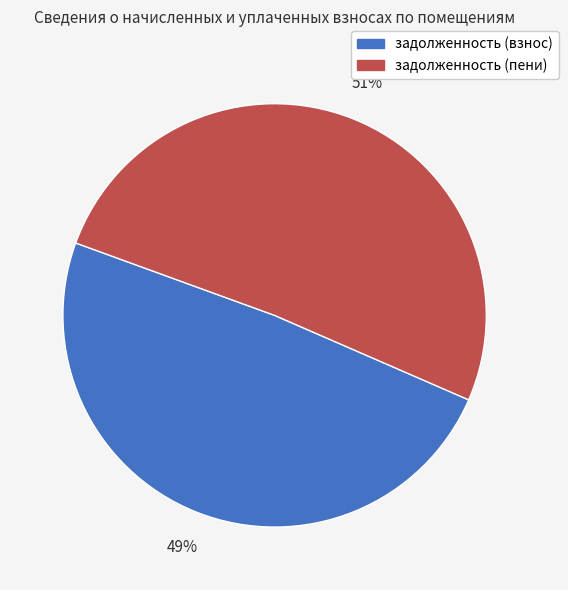

What is the smallest slice in the pie chart?

задолженность (взнос)